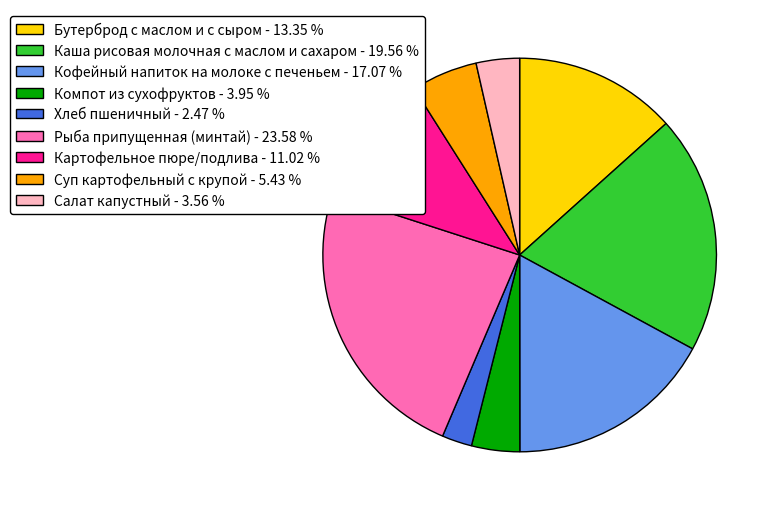

Combined, do Хлеб пшеничный - 2.47 % and Салат капустный - 3.56 % account for over 50%?

No